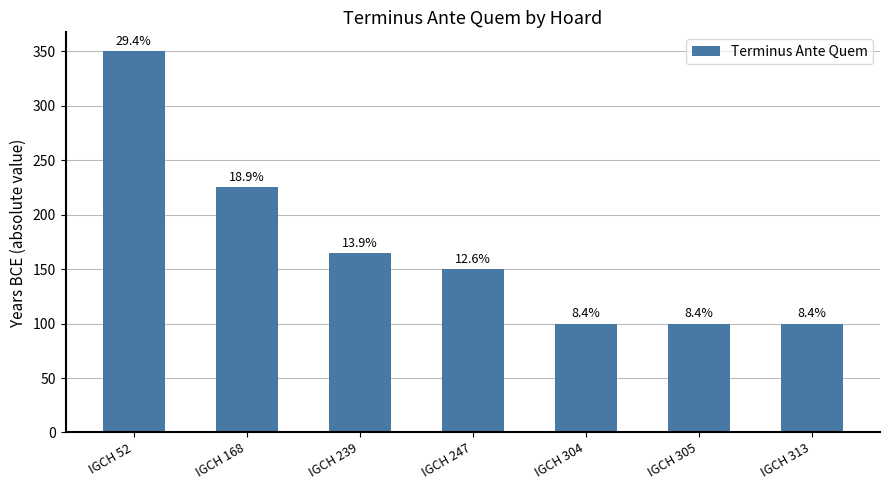

Reading left to right, what are all the values shown in this chart?

350	225	165	150	100	100	100